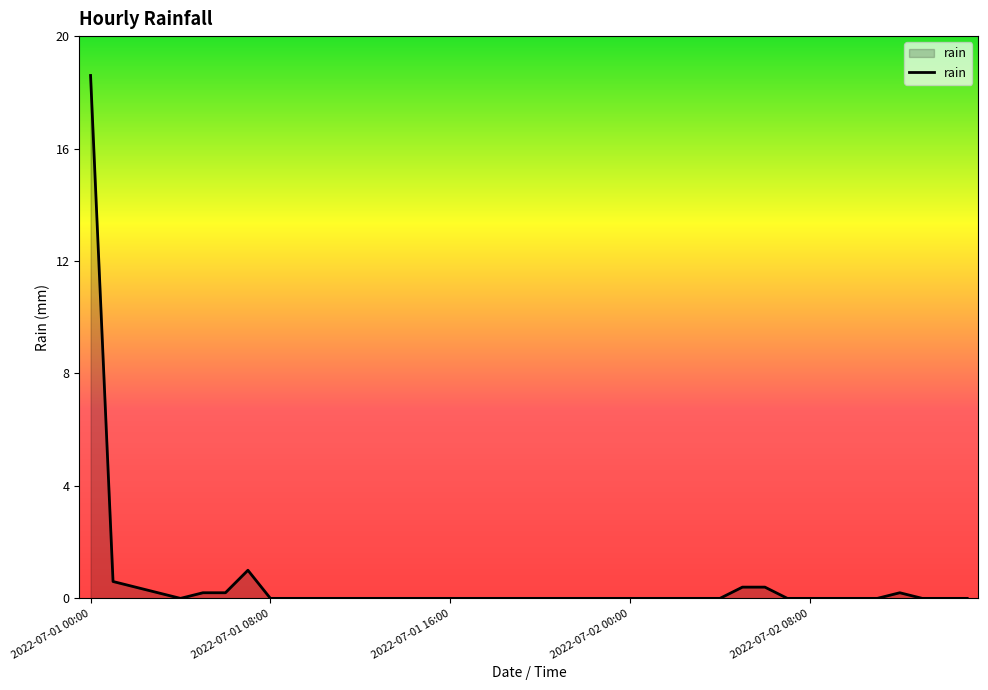

What is the difference between the maximum and minimum values?

18.6